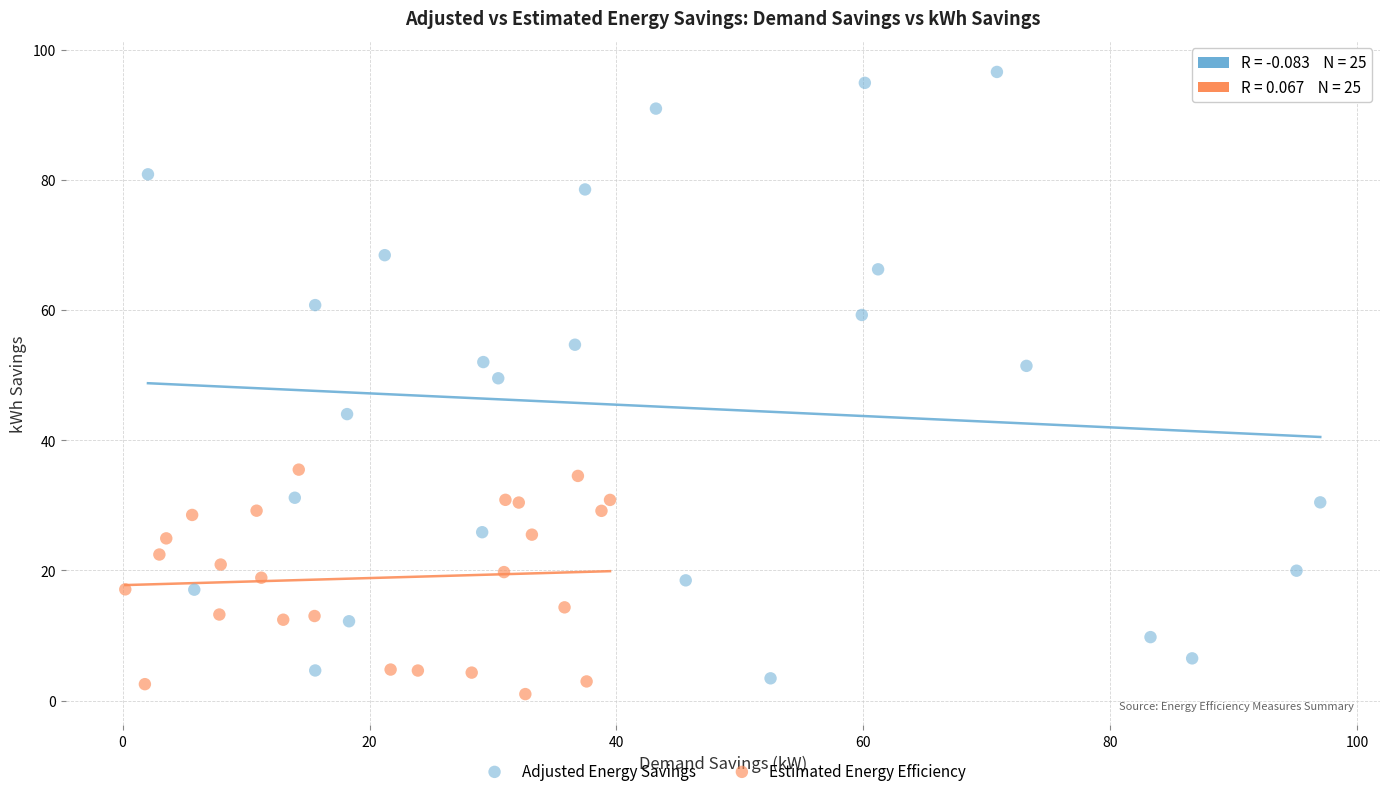

What are all the series names shown in the legend?

Adjusted Energy Savings, Estimated Energy Efficiency